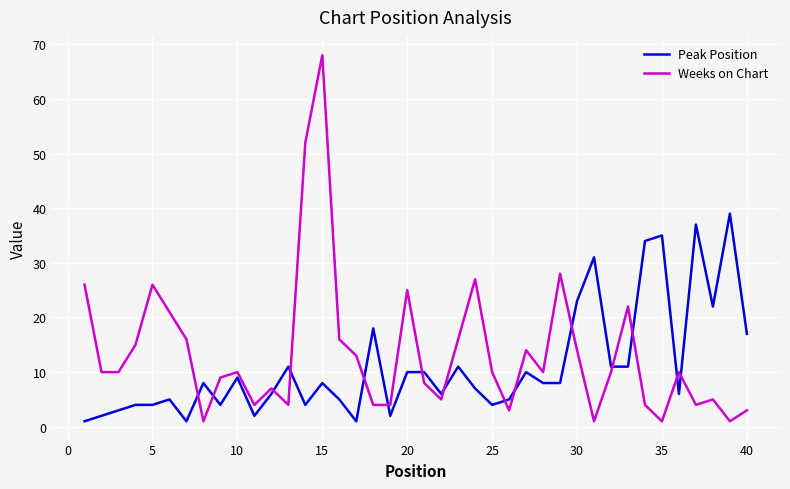

Which series has the largest range (max minus min)?

Weeks on Chart